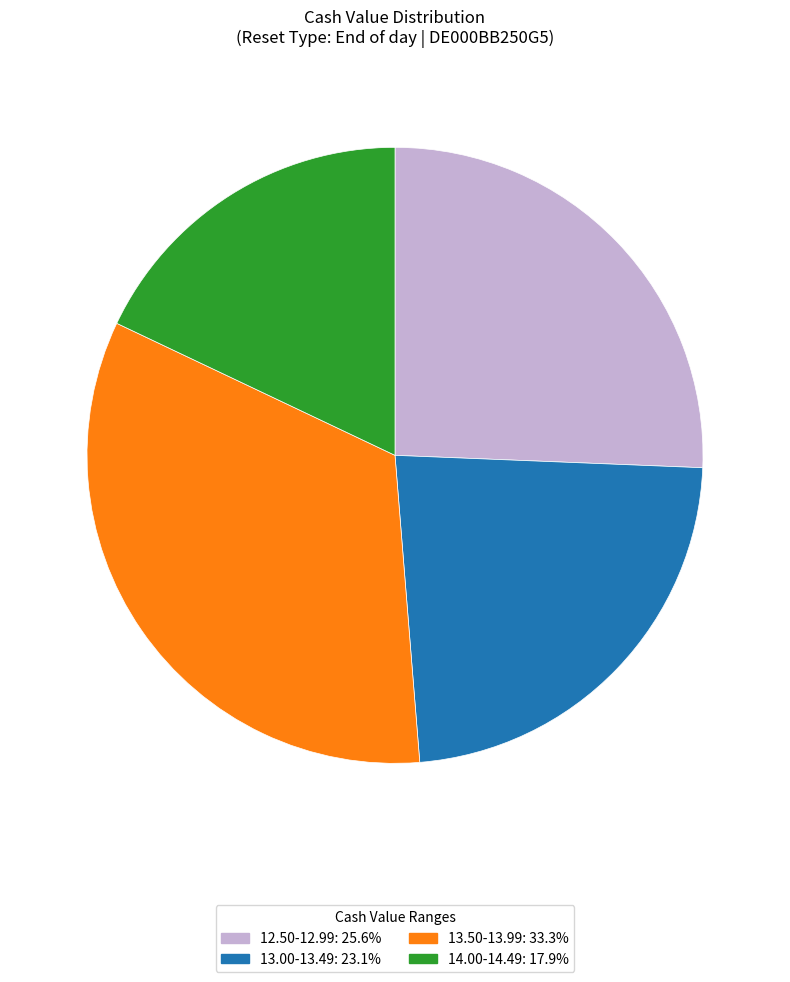

Is there any slice that represents more than half of the pie?

No